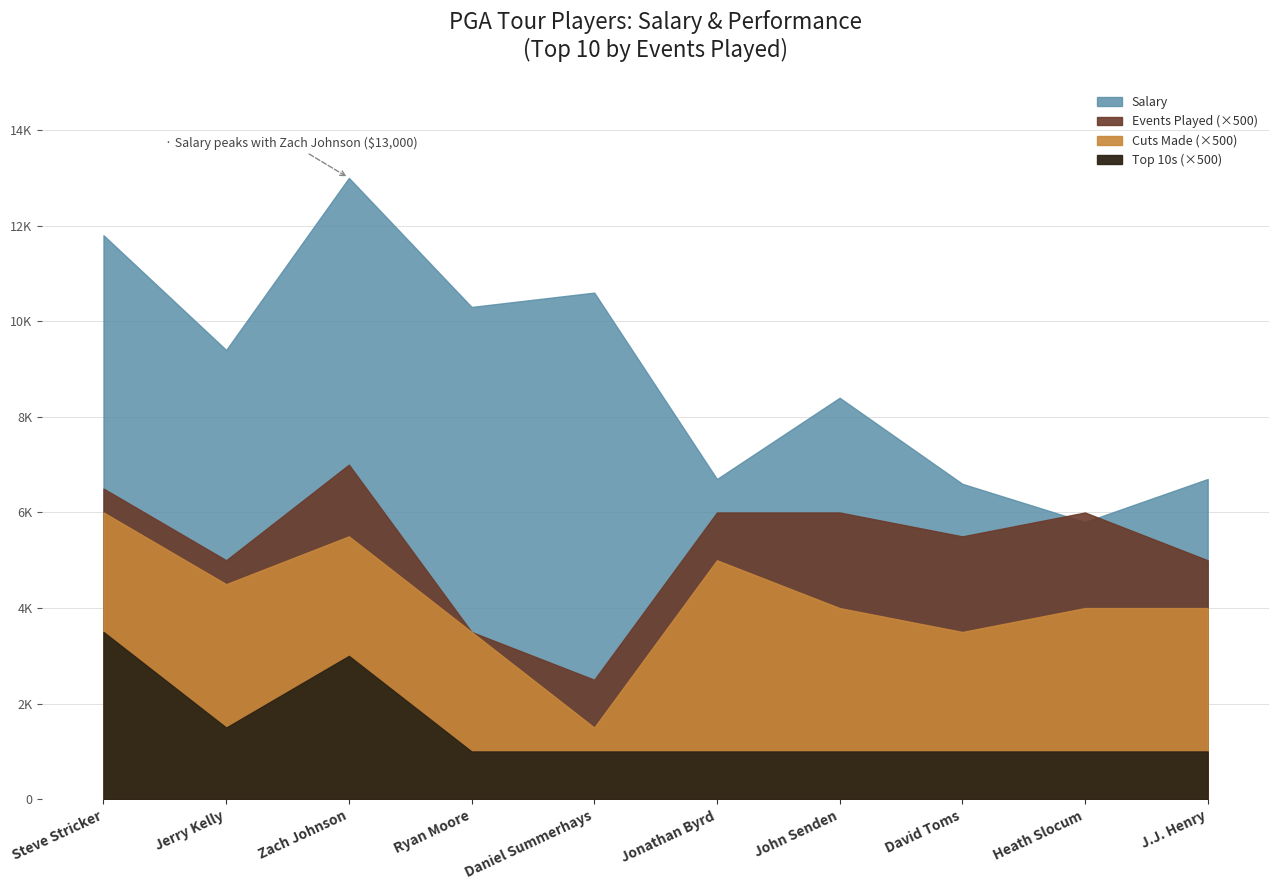

What is the difference between the second highest and second lowest values in the Cuts Made series?

4